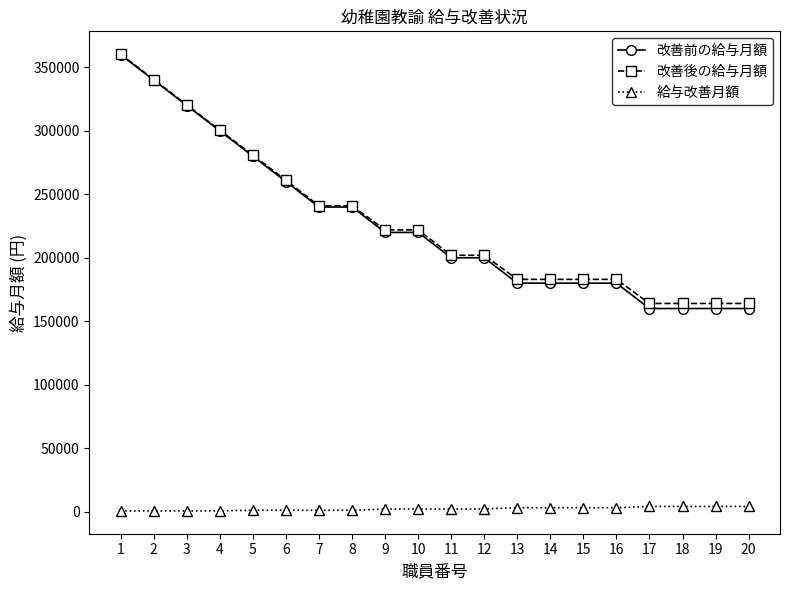

Which series has the largest range (max minus min)?

改善前の給与月額